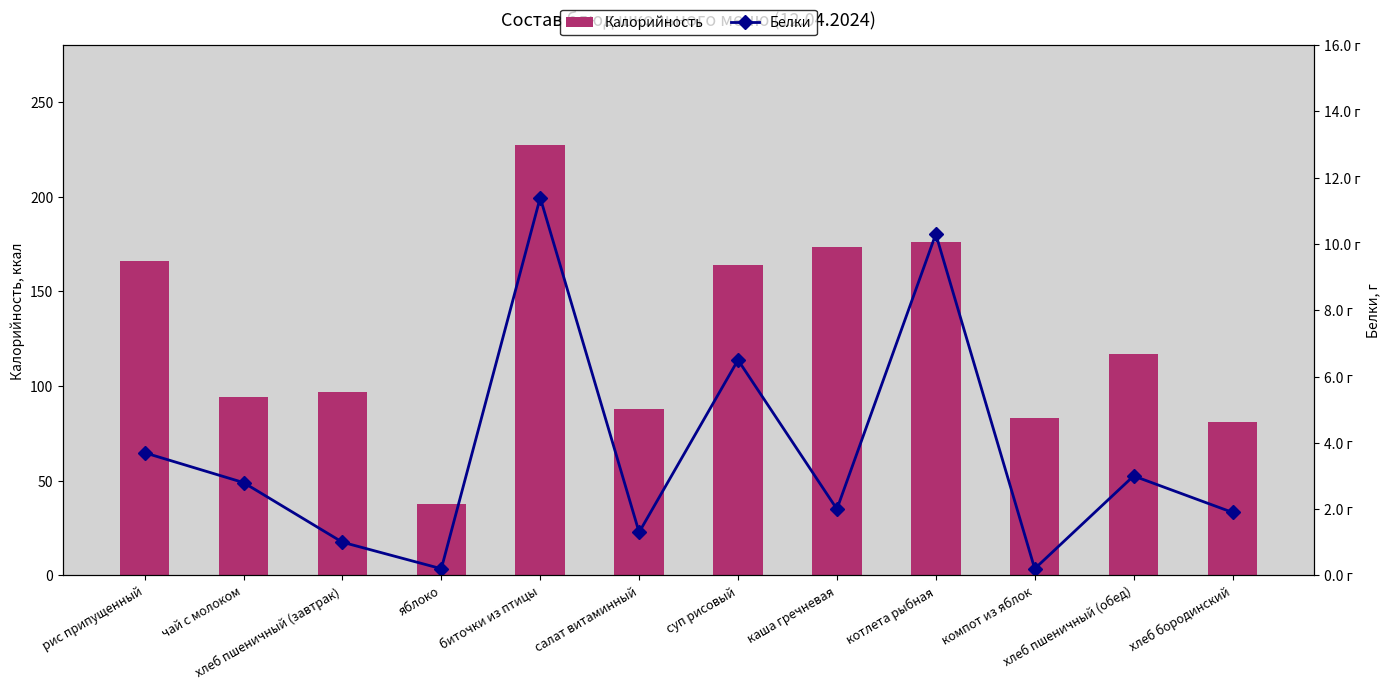

Which series has the widest spread of values?

Калорийность